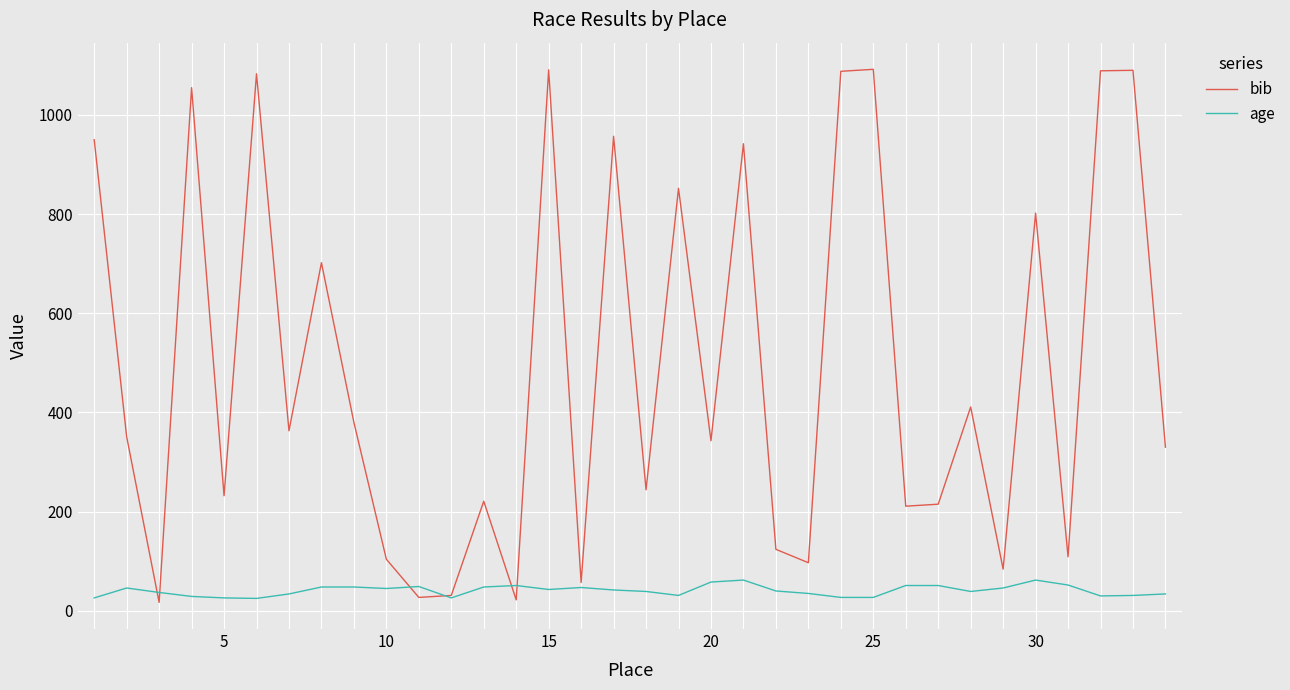

What is the highest value of the bib series?

1092